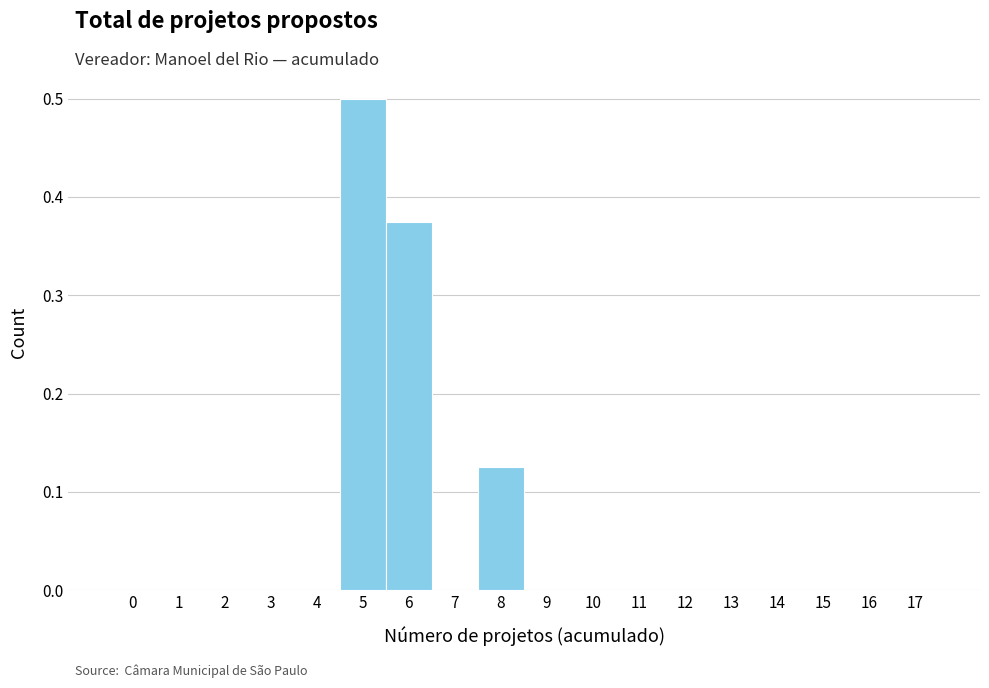

How tall is the bar that spans 4.5 to 5.5 on the x-axis? The values are not printed on the chart, so give them approximately, as read against the axis.

0.50